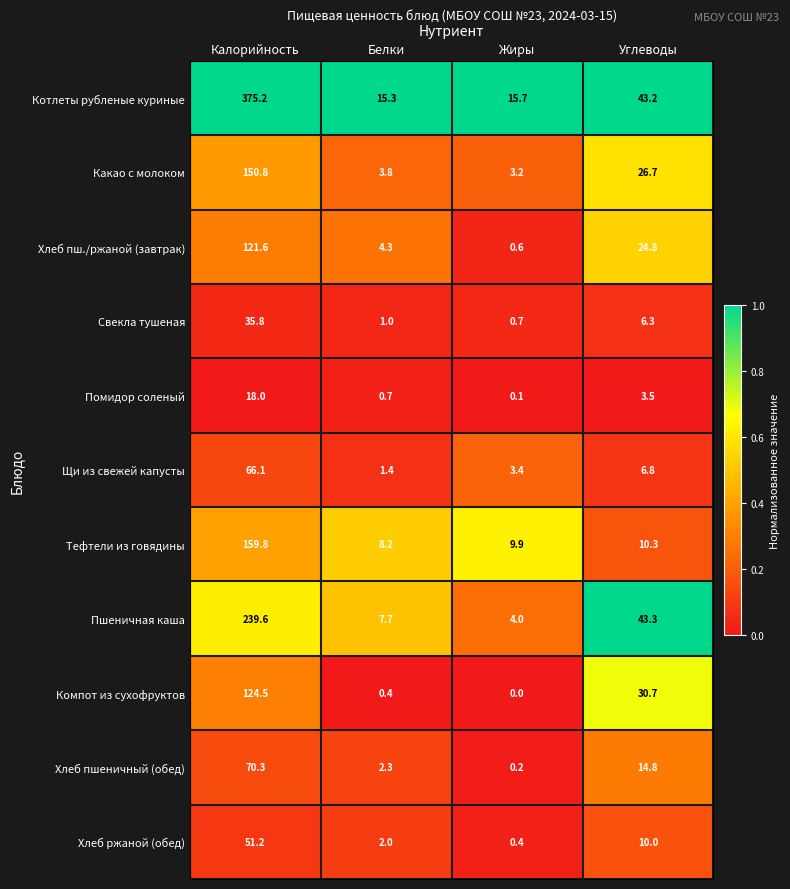

What is the sum of all Помидор соленый values?

22.3